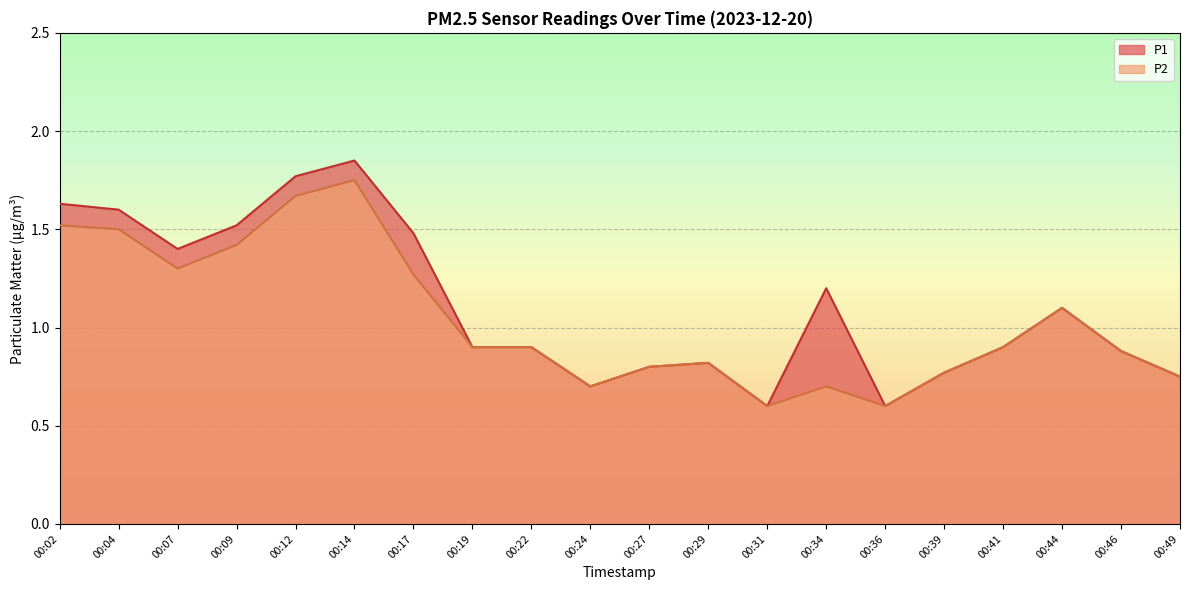

What are all the series names shown in the legend?

P1, P2